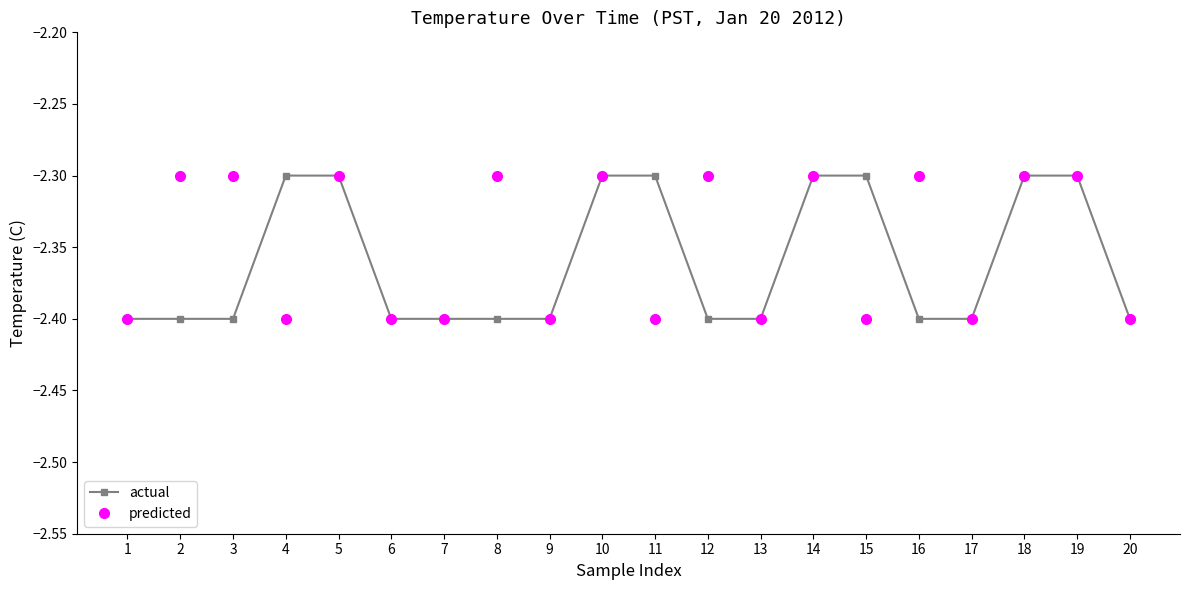

What is the total value across all series at 7?

-4.8